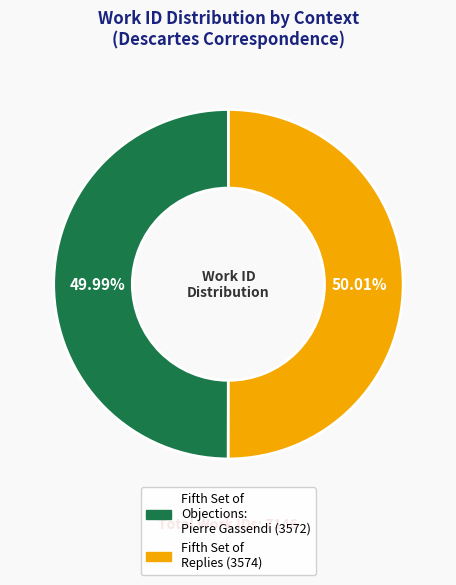

Is there a majority slice in this chart?

Yes